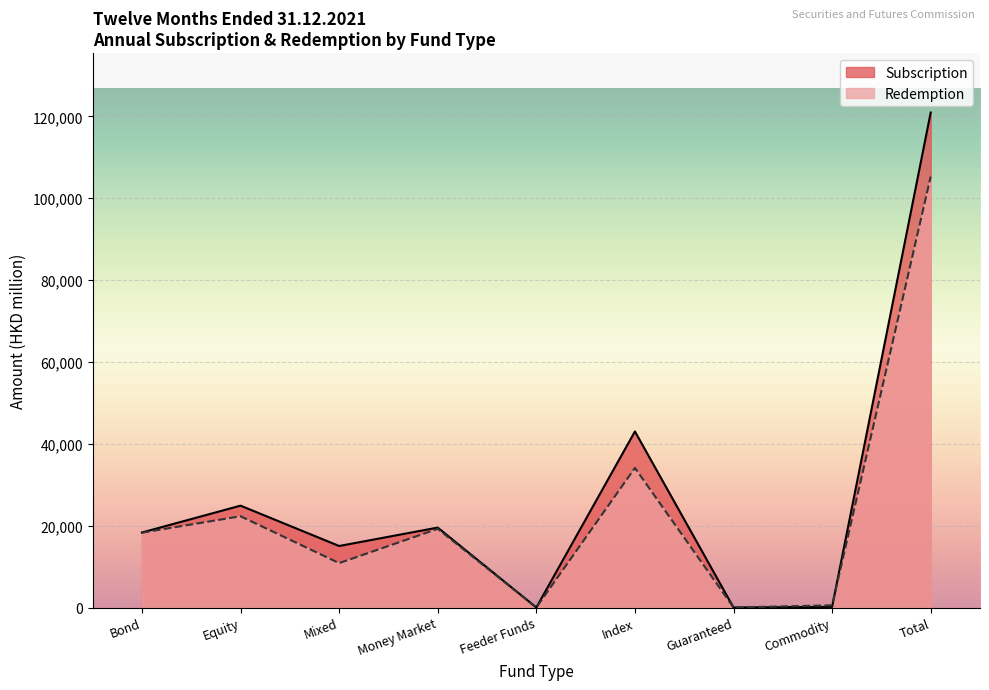

Where is the first local maximum for Subscription?

Equity